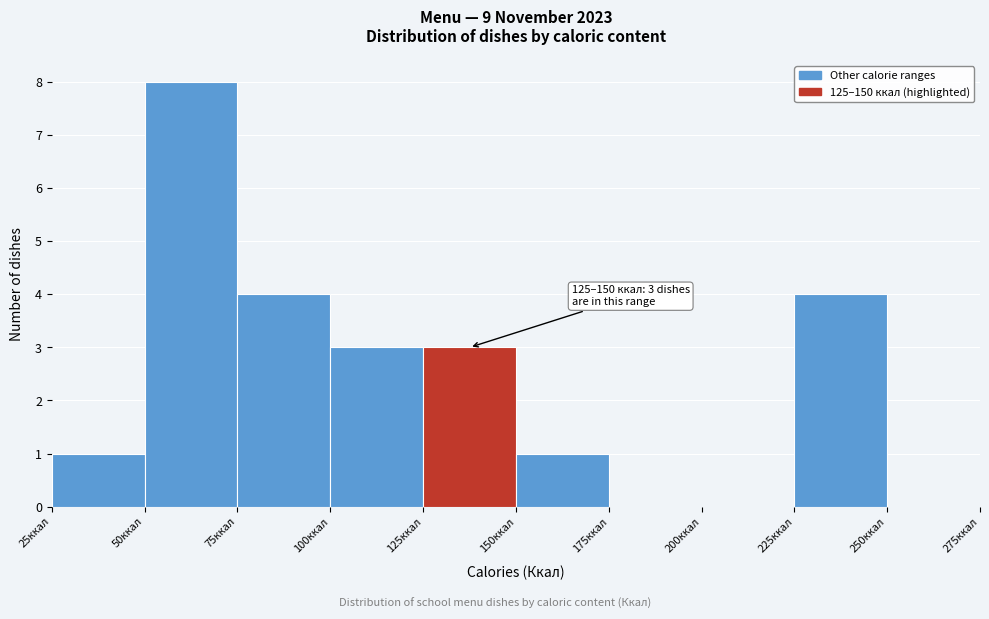

Over which range of the x-axis is the bar tallest?

50 to 75